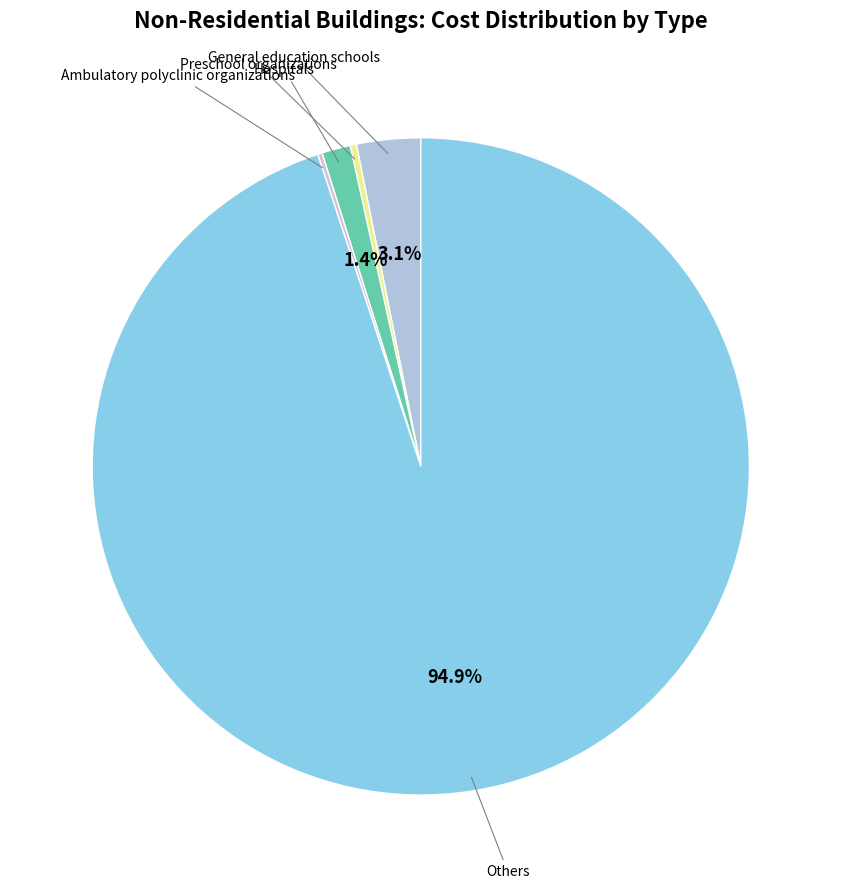

Which has a higher value, Others or General education schools?

Others